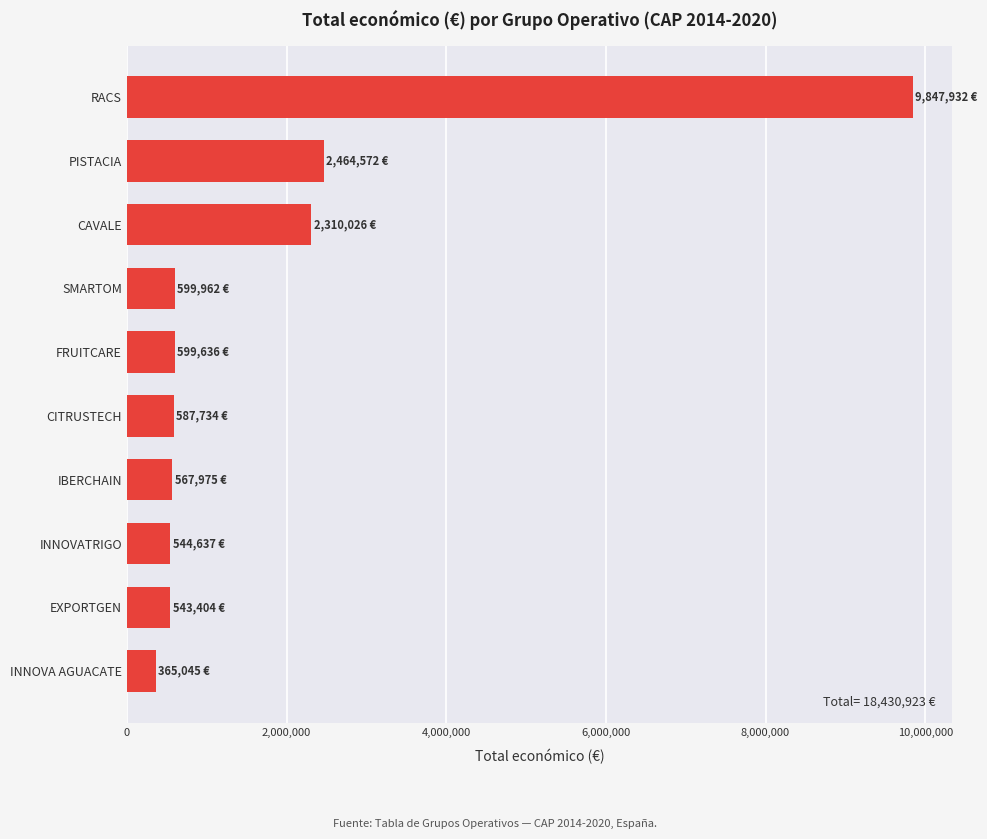

The chart shows a value of 1335771 at CAVALE. True or false?

False